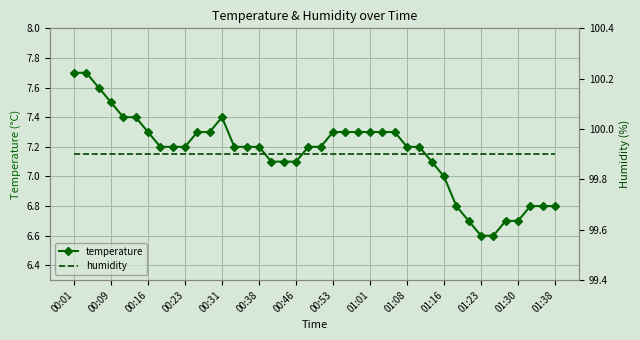

Is it true that humidity equals 147.0 at 34?

False